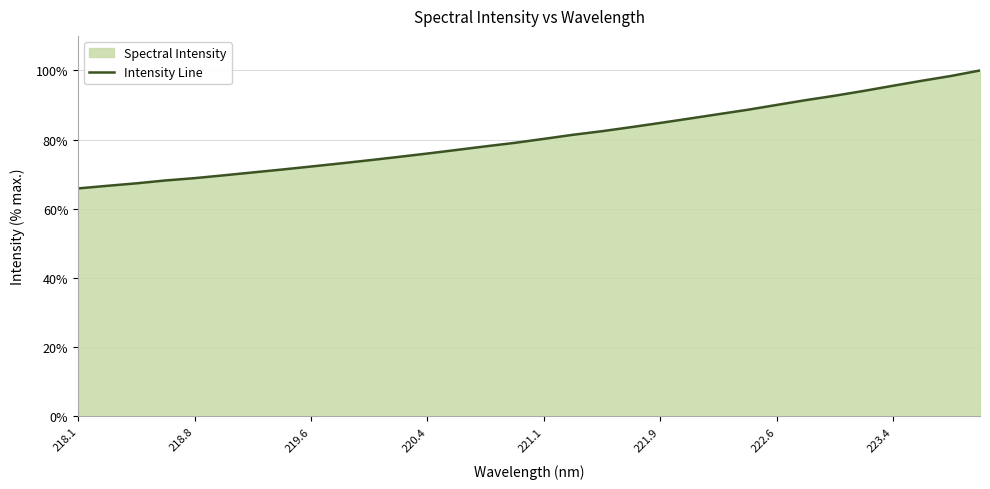

How many lines are shown in the chart?

1